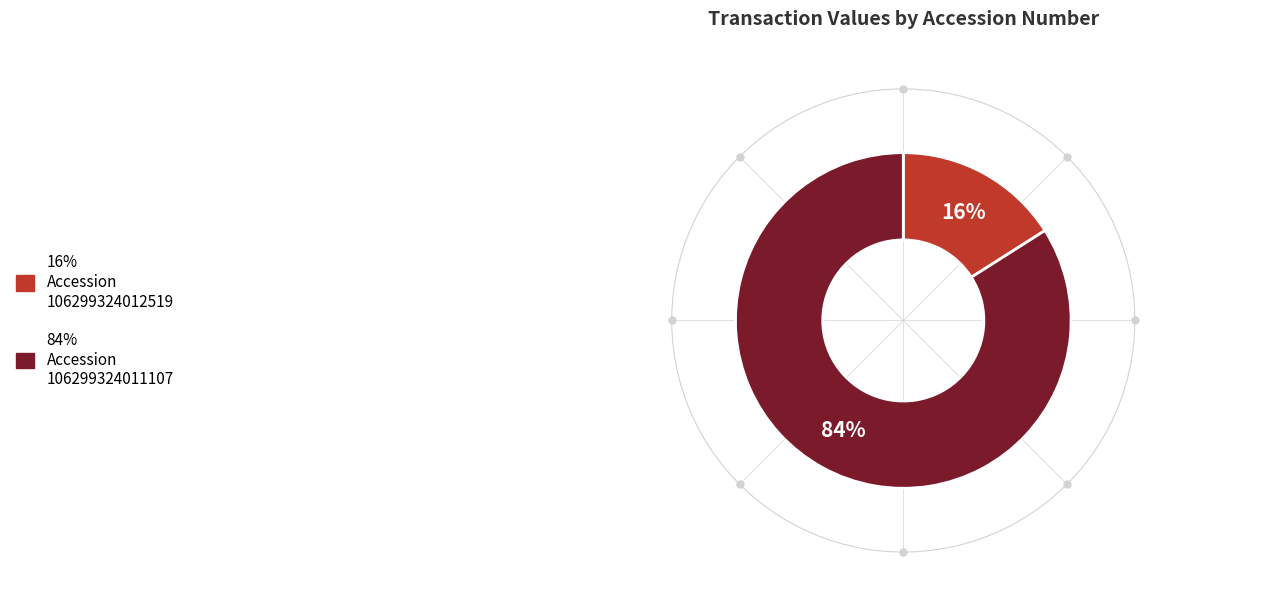

Is there a majority slice in this chart?

Yes